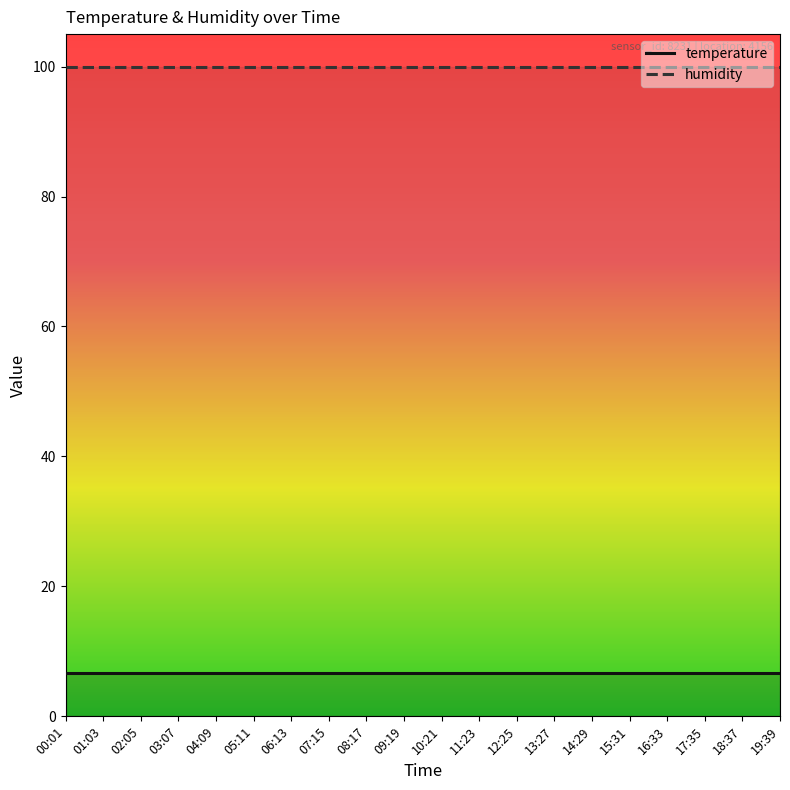

What is the value of the humidity point at the 9th from the left?

99.9